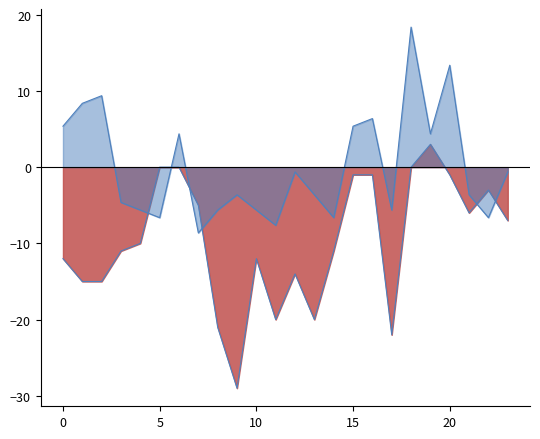

Count the number of categories in the chart.

24